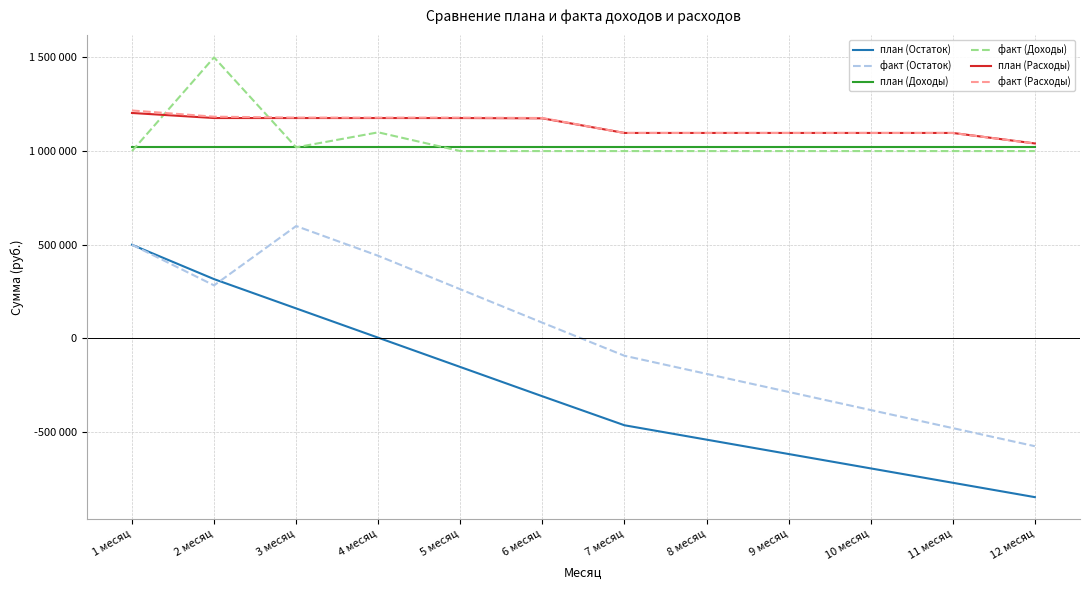

Is this an area chart (filled region under the line)?

No